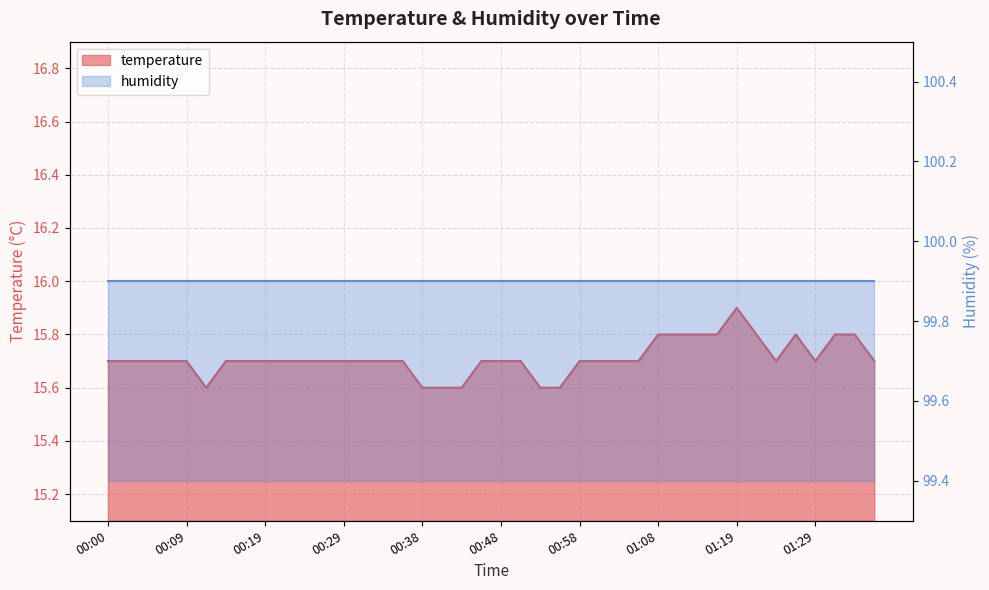

What is the ratio of the value at 01:11 to the value at 00:00?

1.0